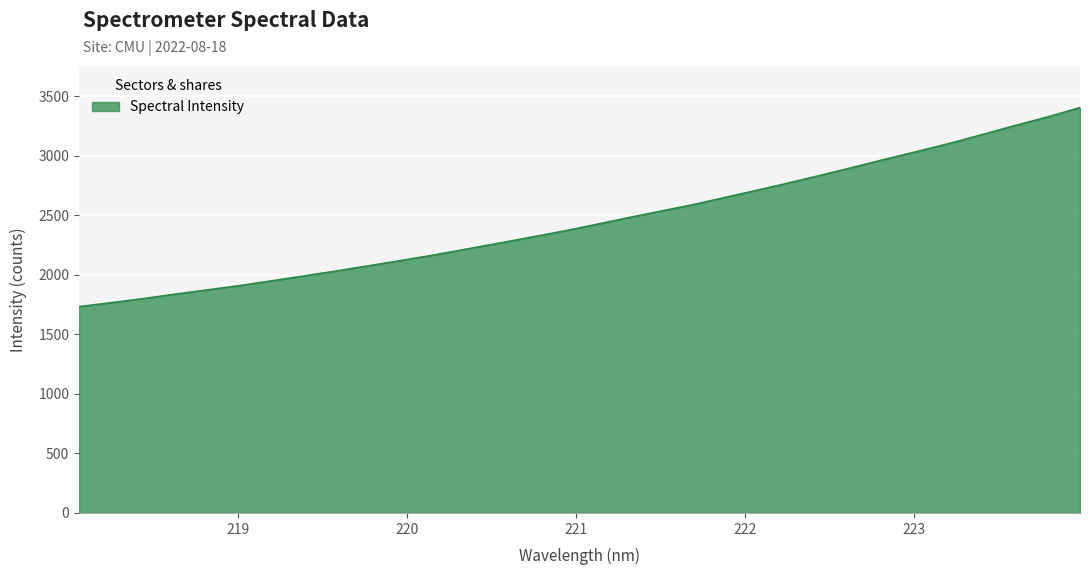

True or false: there are more than 1 points higher than both neighbors.

False